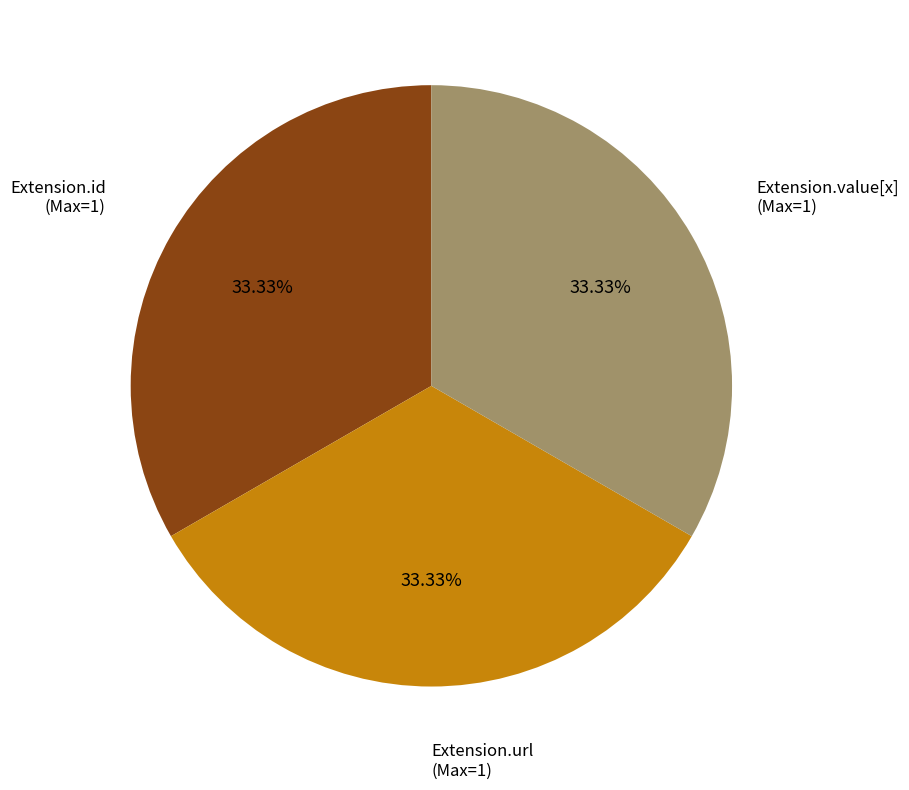

Does any single category account for the majority?

No